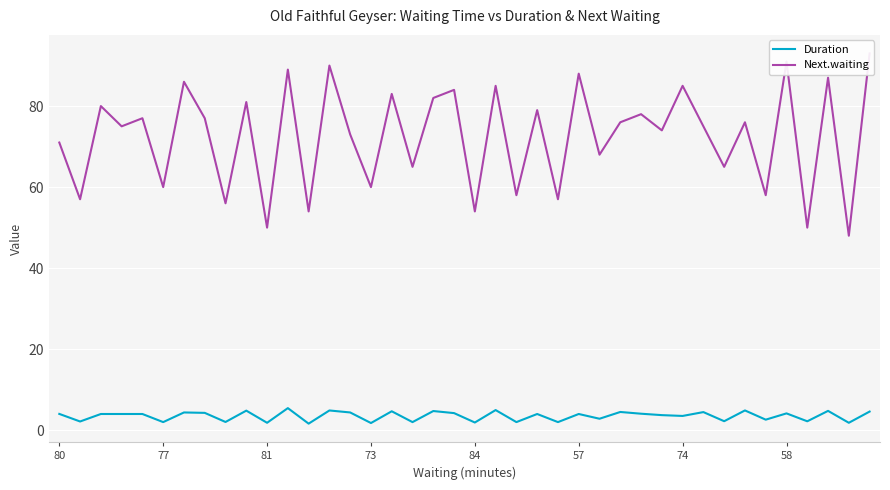

Rank the categories by Next.waiting value from lowest to highest.

38, 10, 36, 12, 20, 8, 77, 24, 22, 34, 57, 15, 17, 32, 26, 80, 14, 29, 73, 31, 27, 33, 84, 58, 28, 23, 81, 9, 18, 16, 19, 21, 30, 74, 37, 25, 11, 13, 35, 39